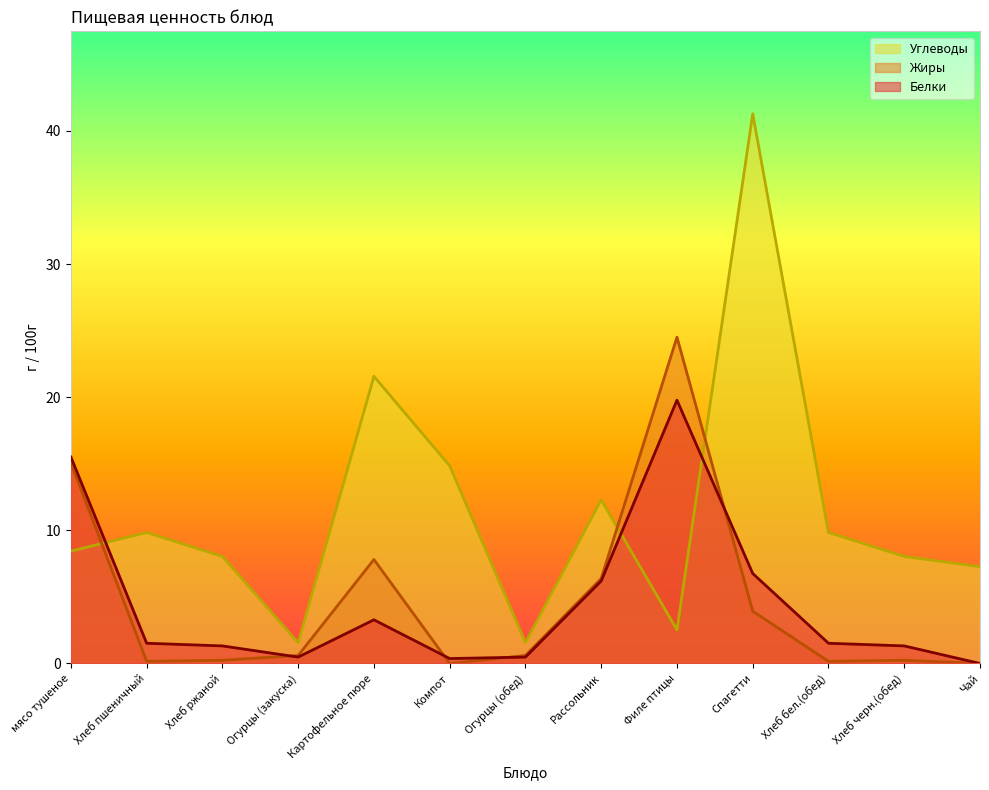

True or false: Углеводы has more than 1 points higher than both neighbors.

True